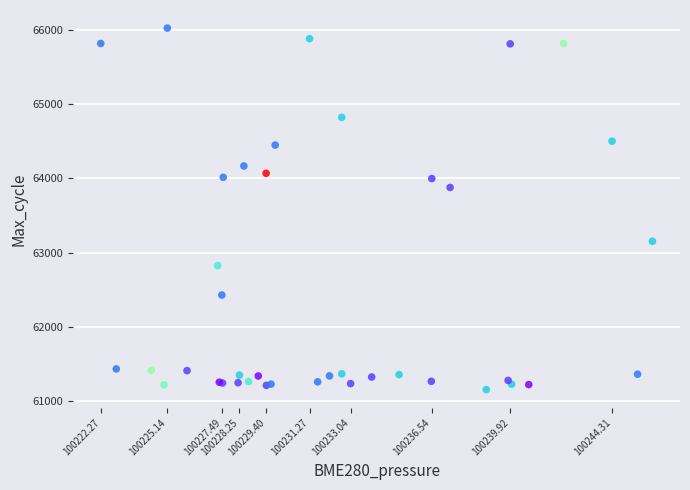

What Y value in the scatter plot is closest to 63589?

63878